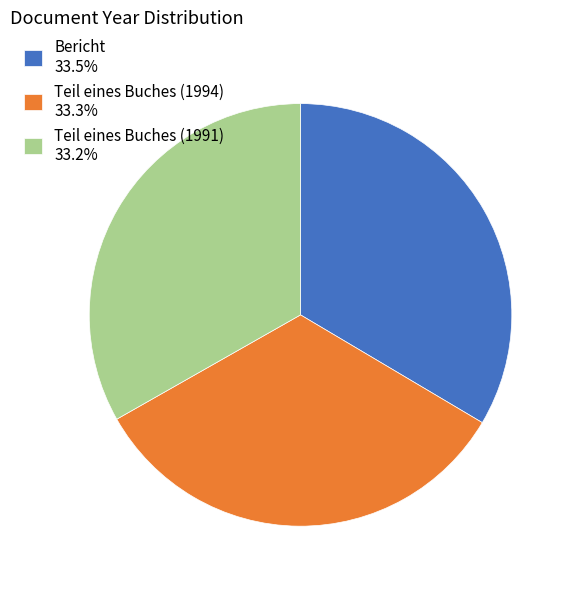

Does Teil eines Buches (1994) account for over 50% of the chart?

No